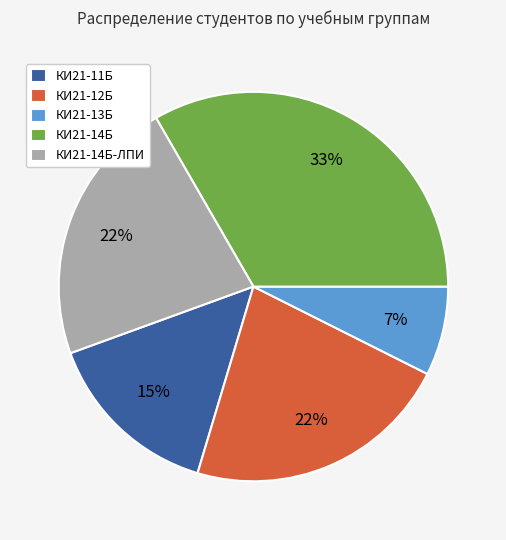

Do КИ21-14Б-ЛПИ and КИ21-13Б together represent more than half of the pie?

No